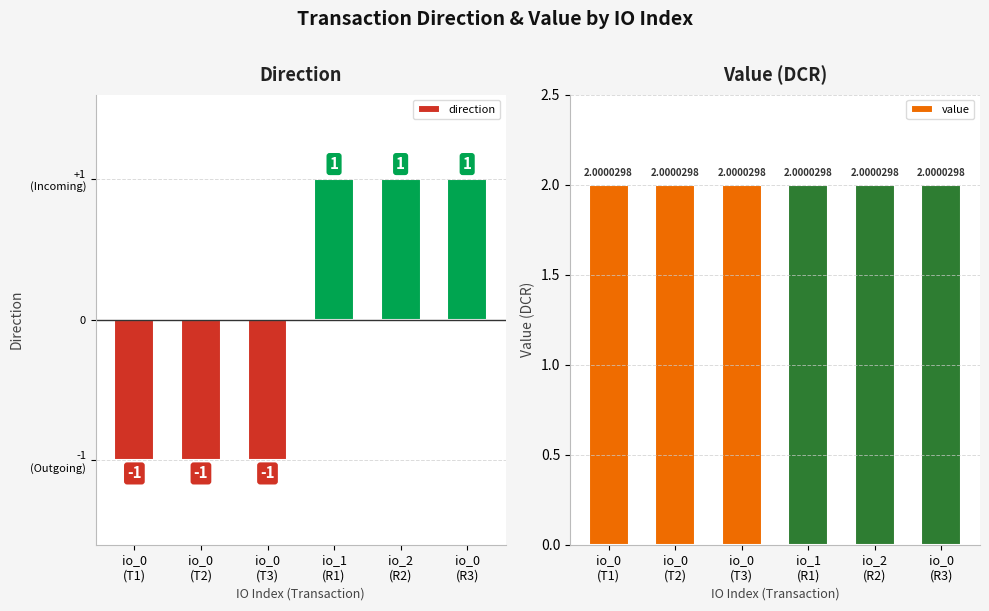

At which category is the sum across all series the highest?

io_1
(R1)